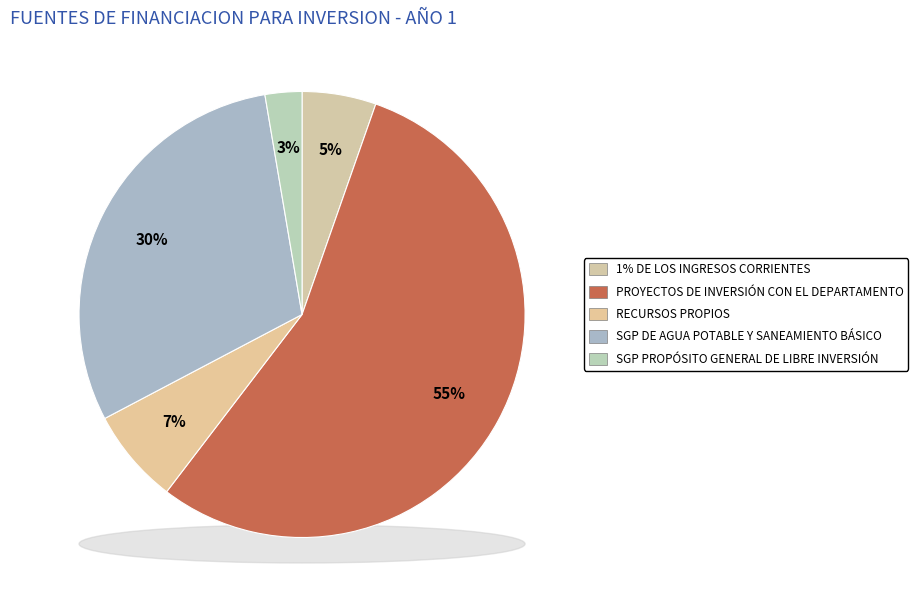

What is the majority slice?

PROYECTOS DE INVERSIÓN CON EL DEPARTAMENTO